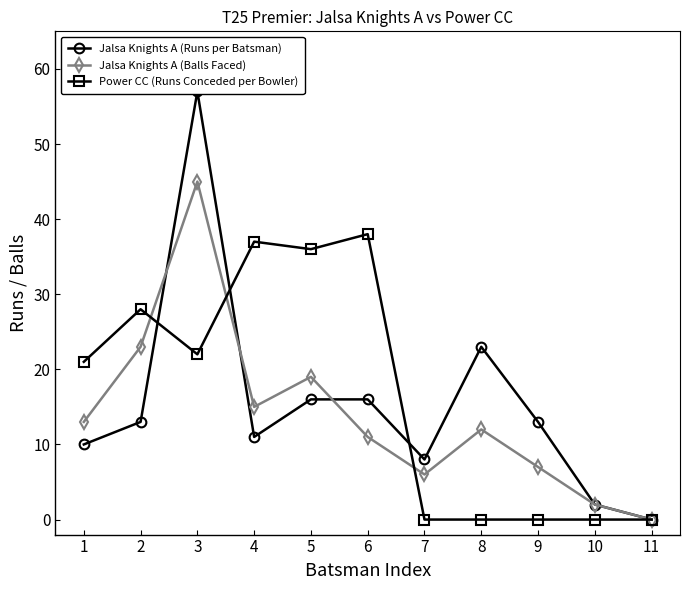

How many lines are shown in the chart?

3